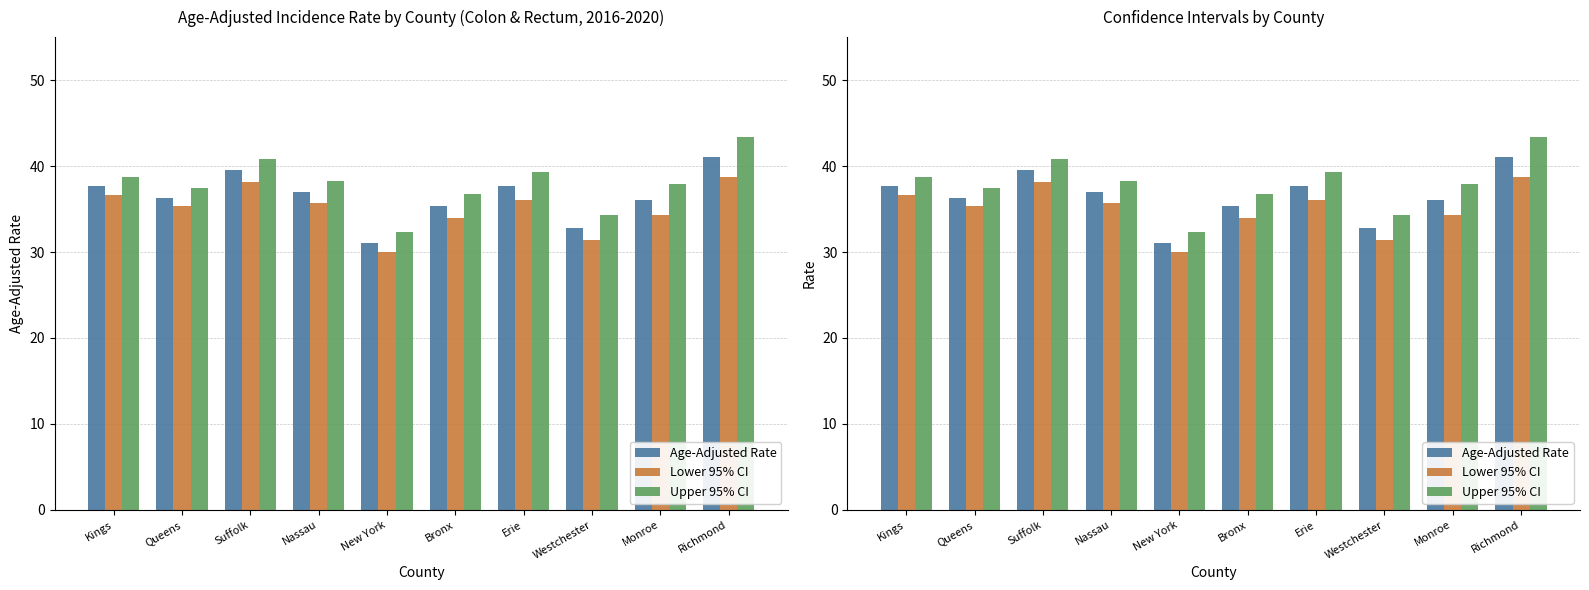

What is the sum of all Upper 95% CI values?

379.2